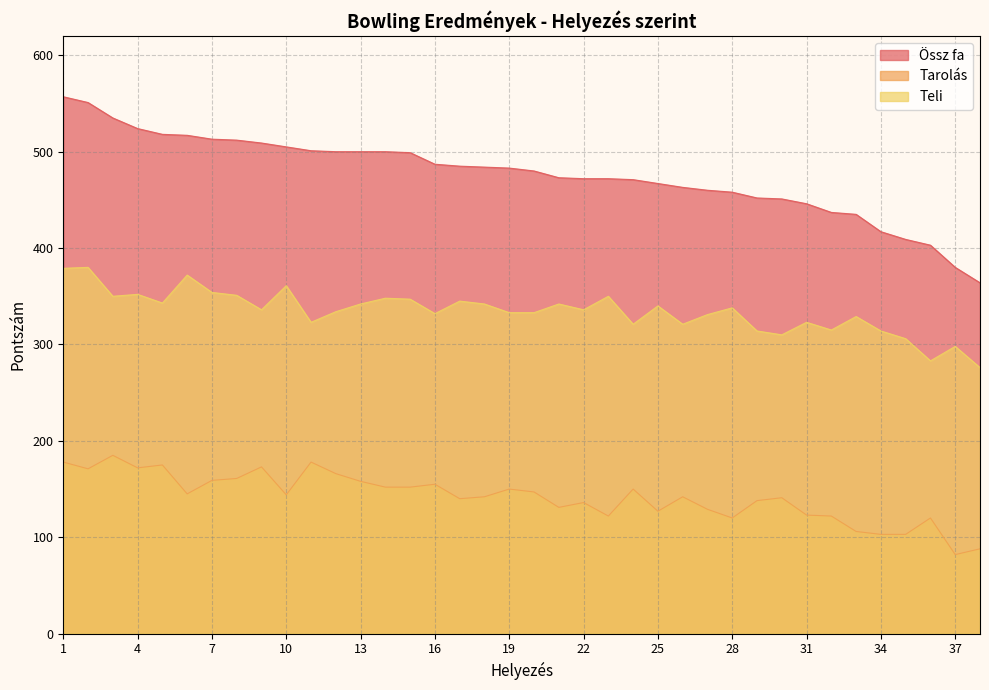

How many values in the Tarolás series are below 144?

19